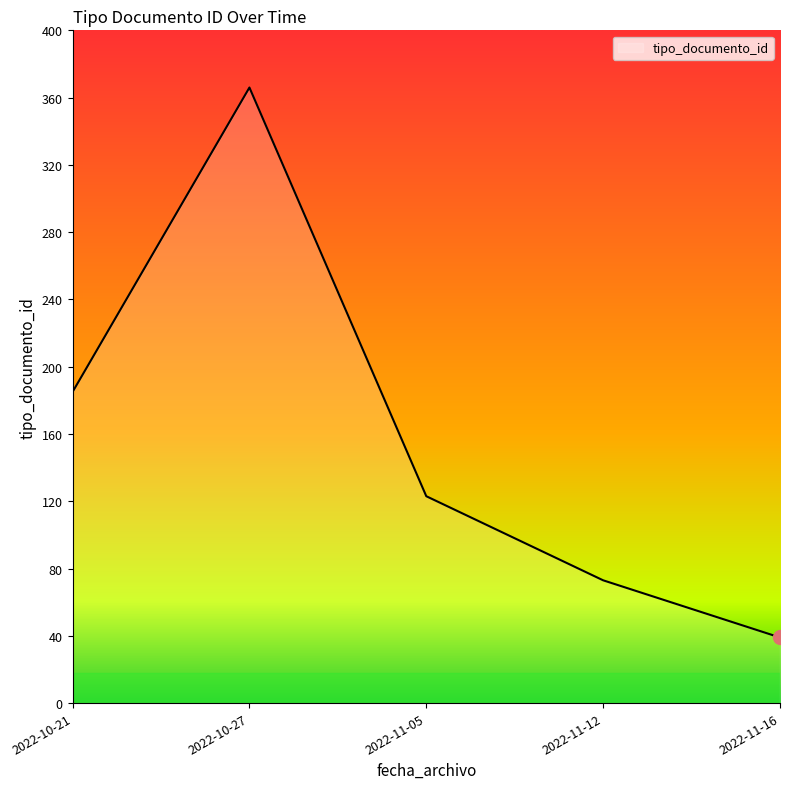

How many lines are shown in the chart?

1